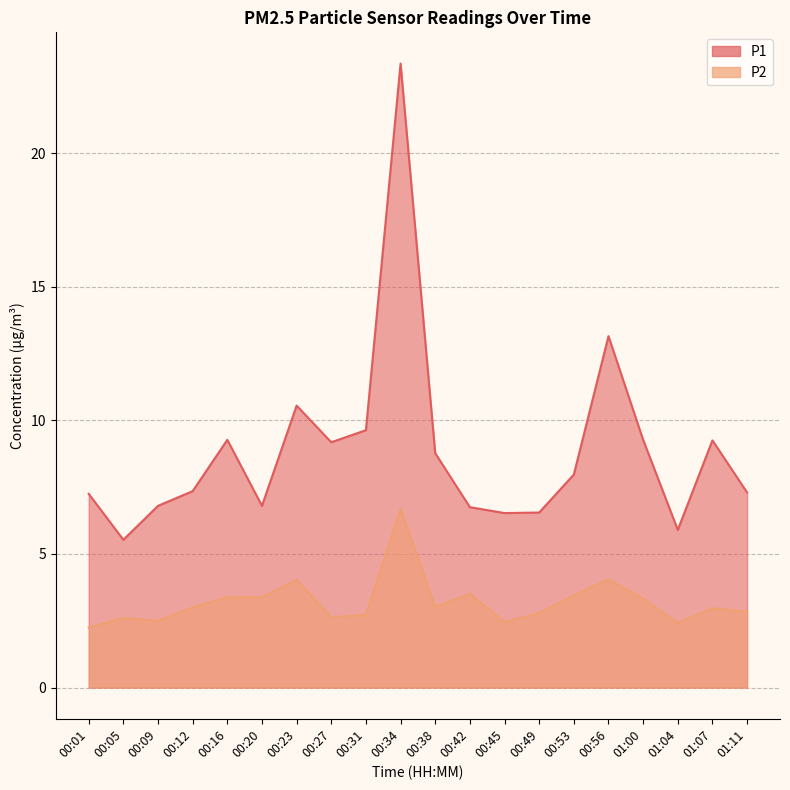

True or false: P2 has more than 2 points higher than both neighbors.

True